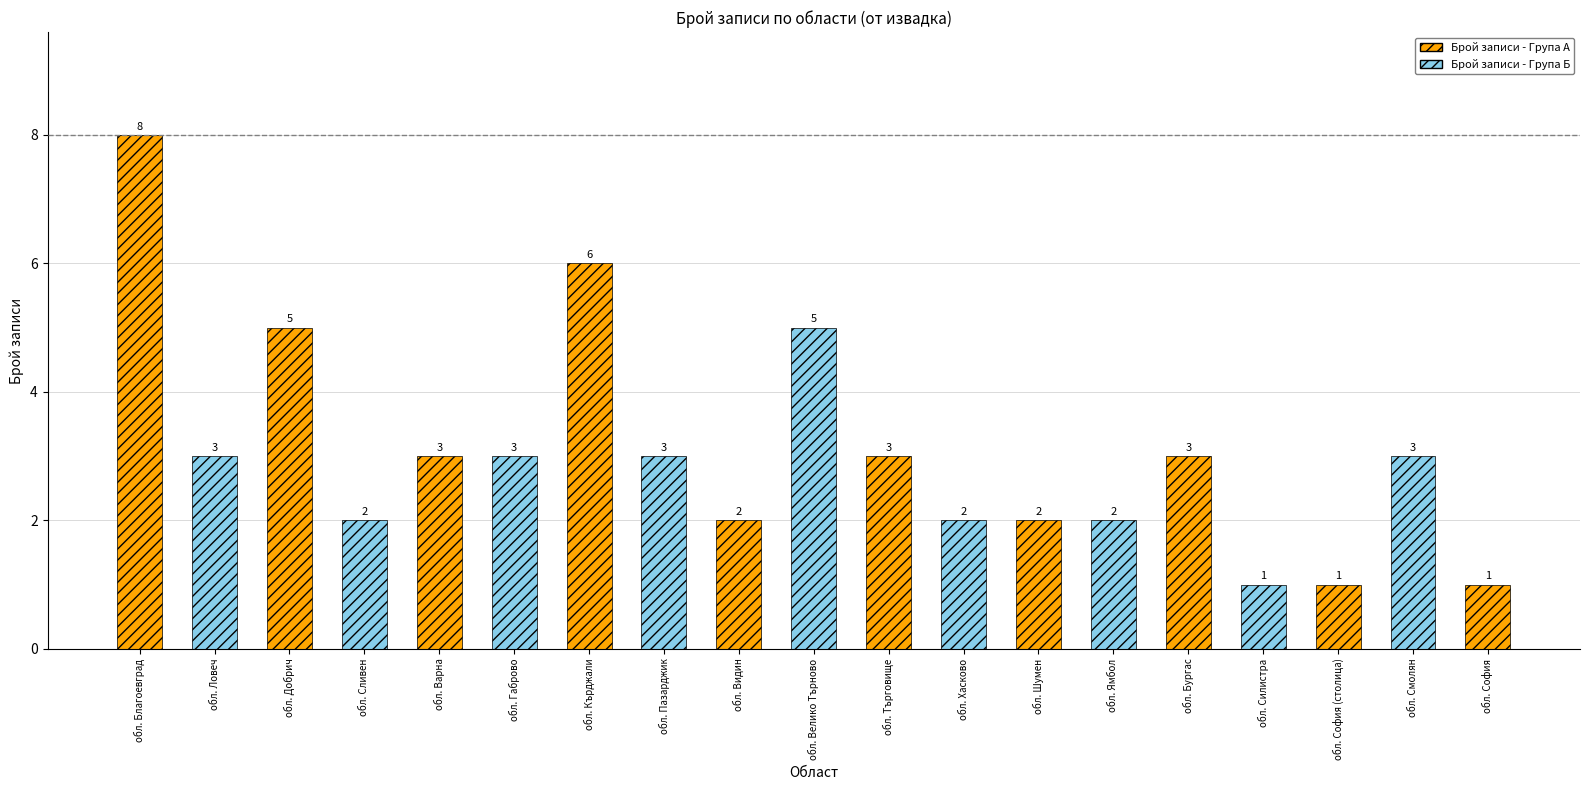

Reading right to left, what are all the values shown in this chart?

1	3	1	1	3	2	2	2	3	5	2	3	6	3	3	2	5	3	8